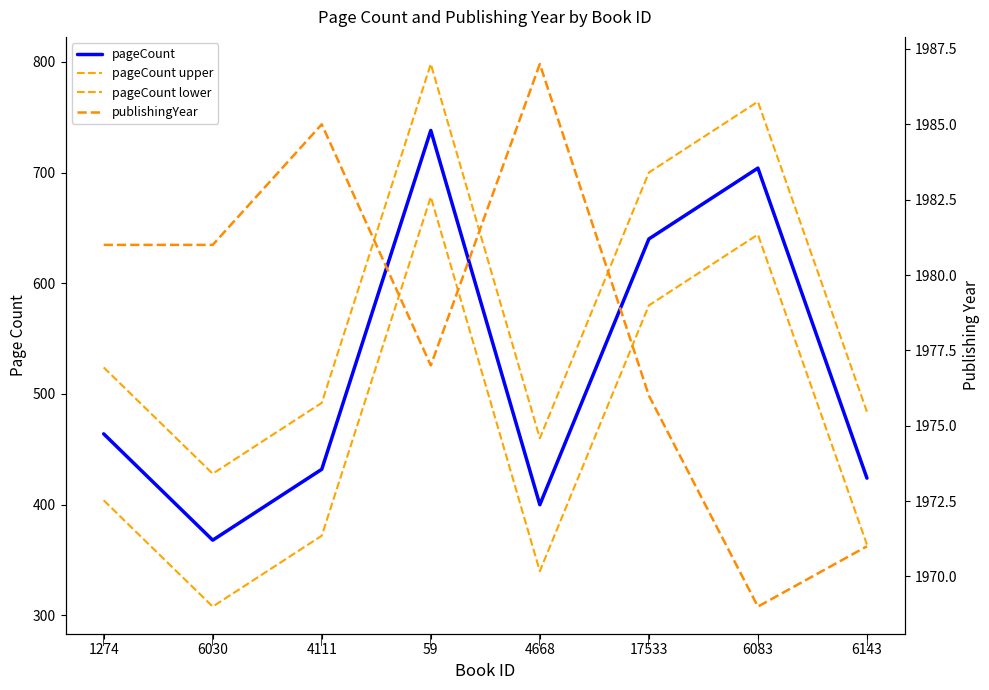

Which series has the largest total across all categories?

publishingYear